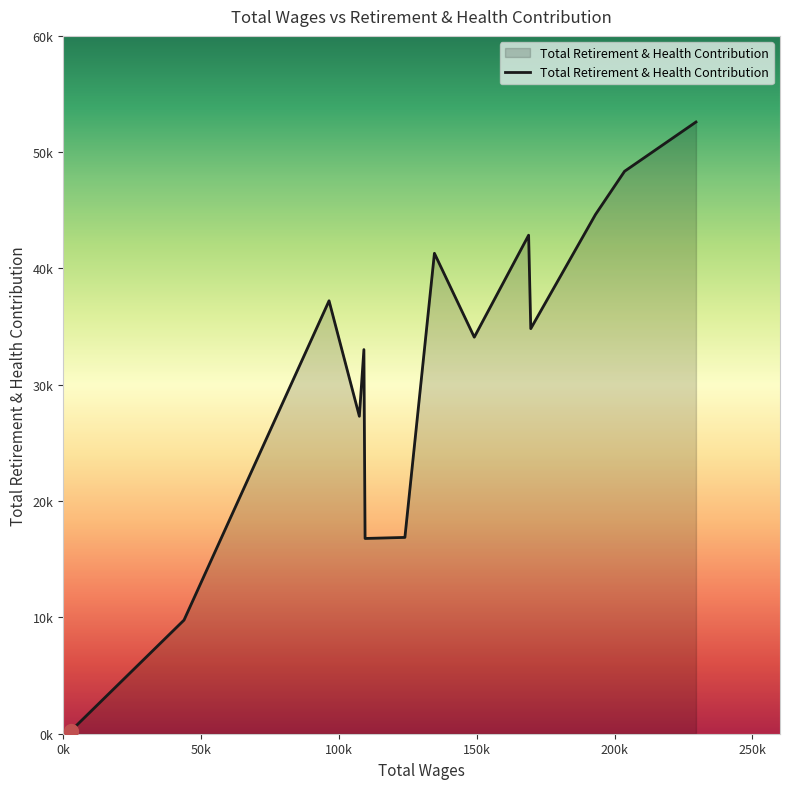

What is the difference between the second highest and second lowest values?

38588